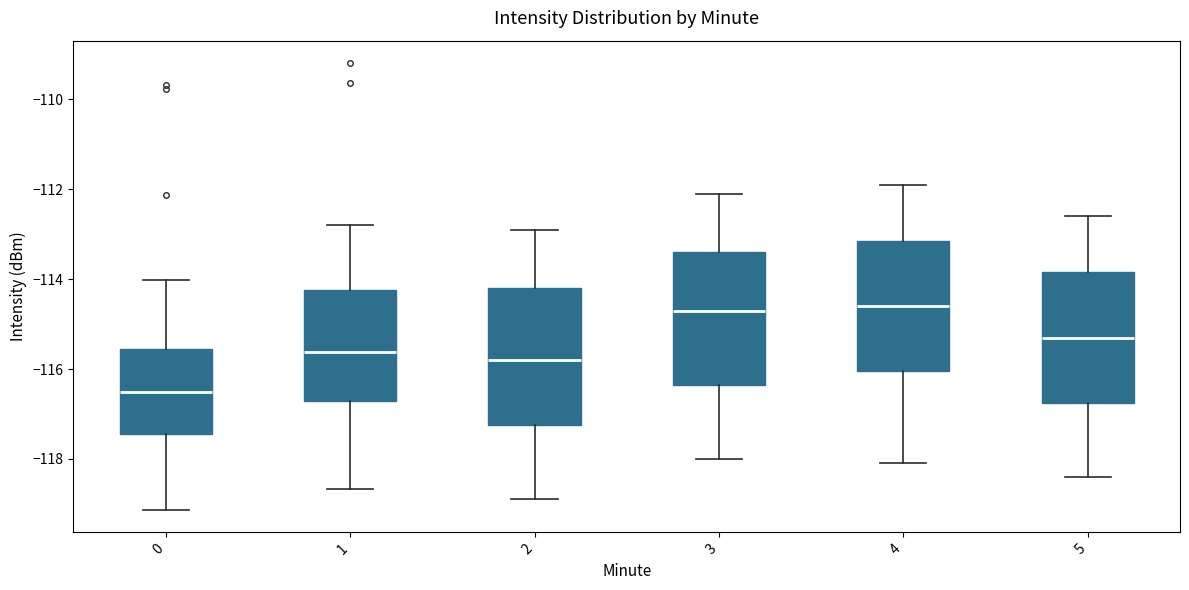

Which box has the lowest median line?

0